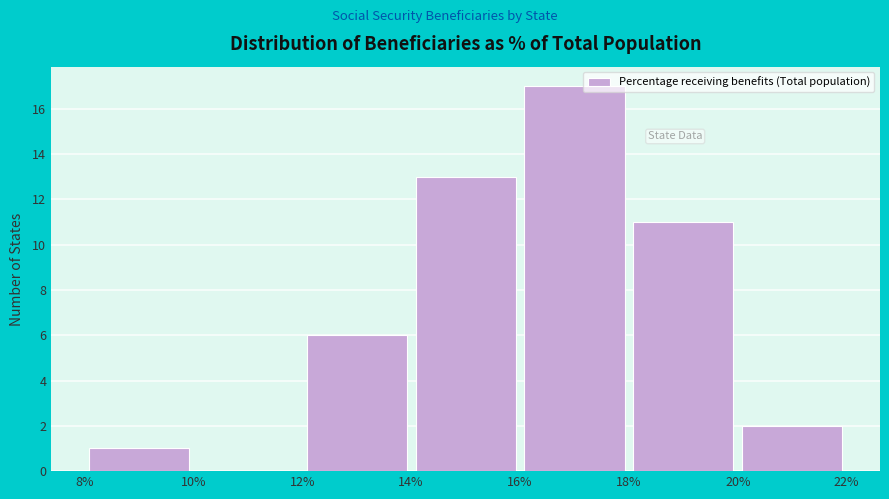

Reading left to right, list every bar in this chart as the range it spans on the x-axis followed by its height. The values are not printed on the chart, so give them approximately, as read against the axis.

8% to 10%: 1
10% to 12%: 0
12% to 14%: 6
14% to 16%: 13
16% to 18%: 17
18% to 20%: 11
20% to 22%: 2